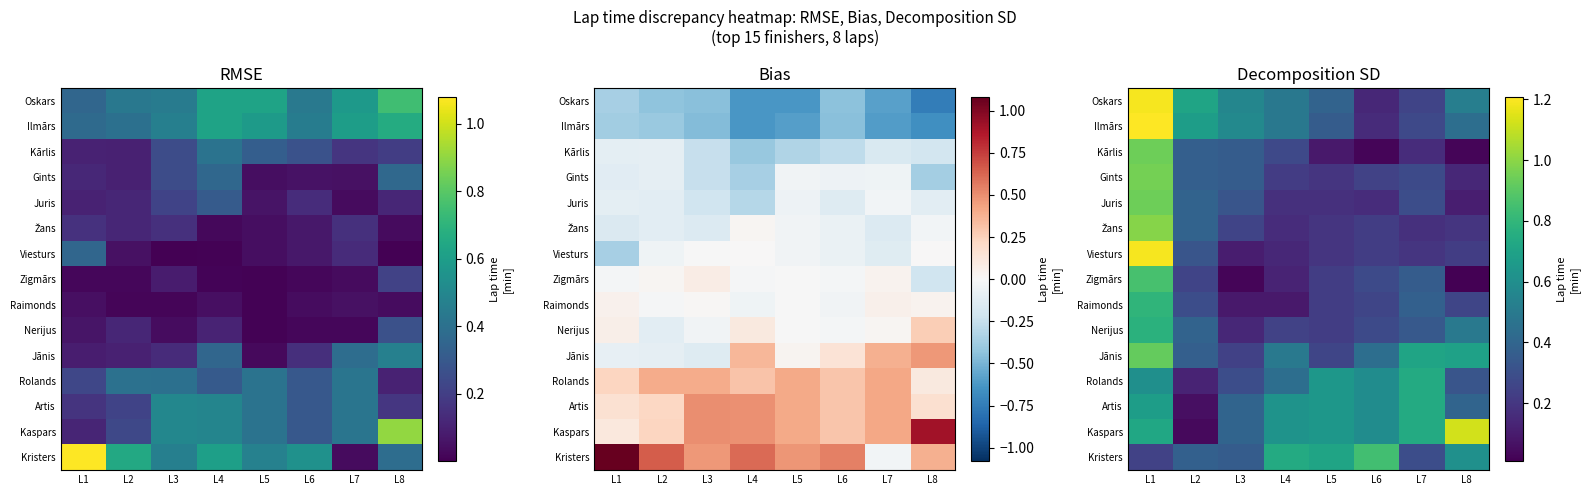

What is the minimum value for Viesturs?

0.1